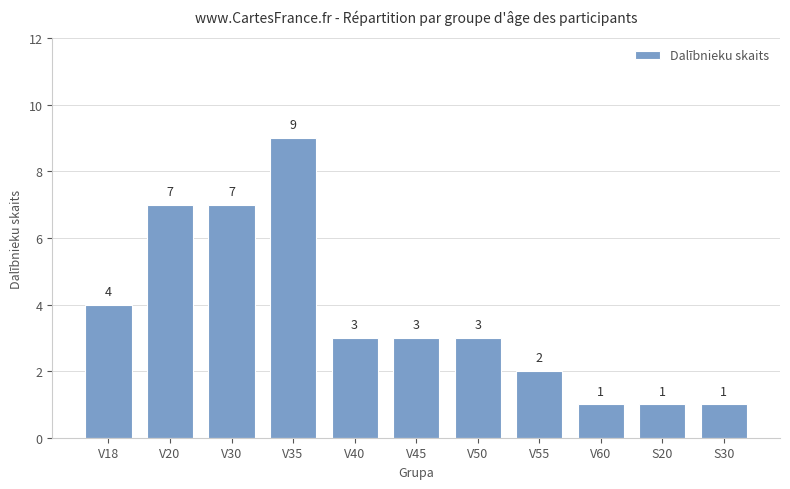

What is the greatest value displayed?

9